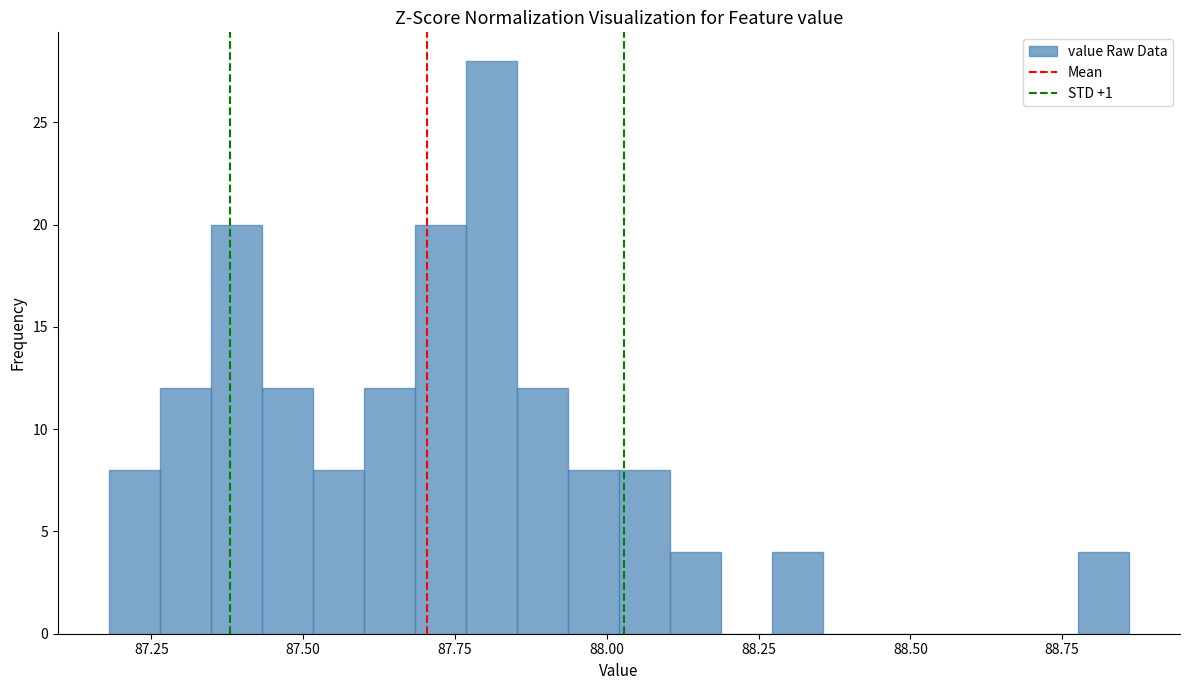

Around what value on the x-axis is the tallest bar? Give the approximate position of its centre, as read against the axis.

87.80